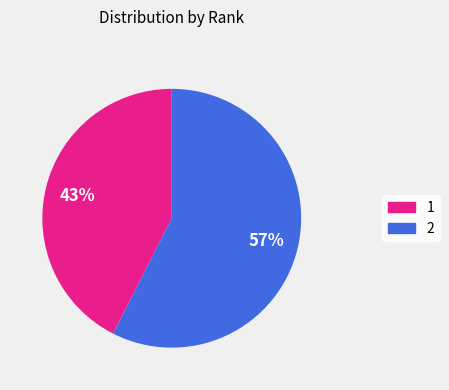

Does 1 represent more than half of the total?

No